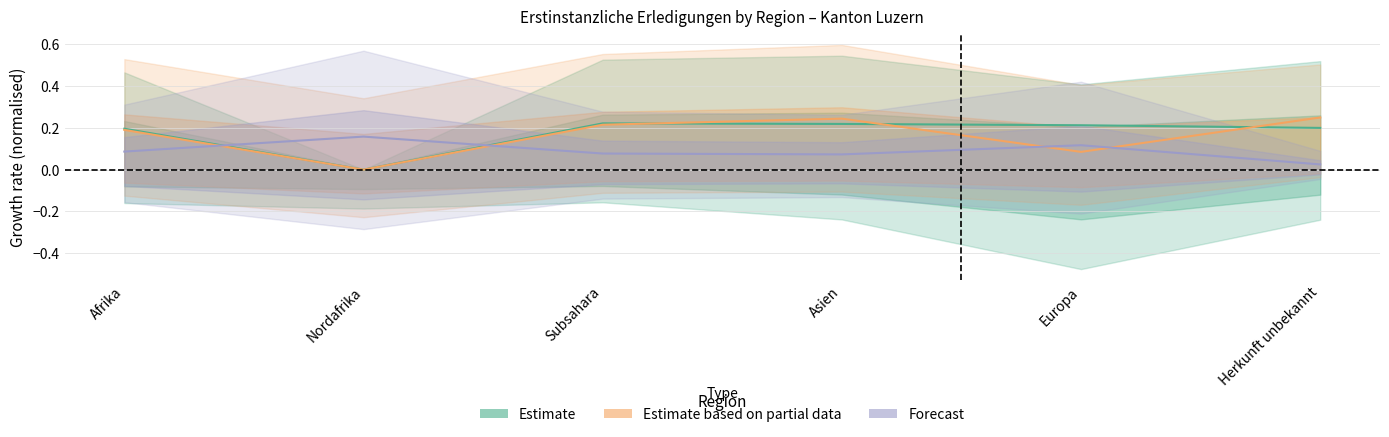

Count the number of data series in this chart.

3